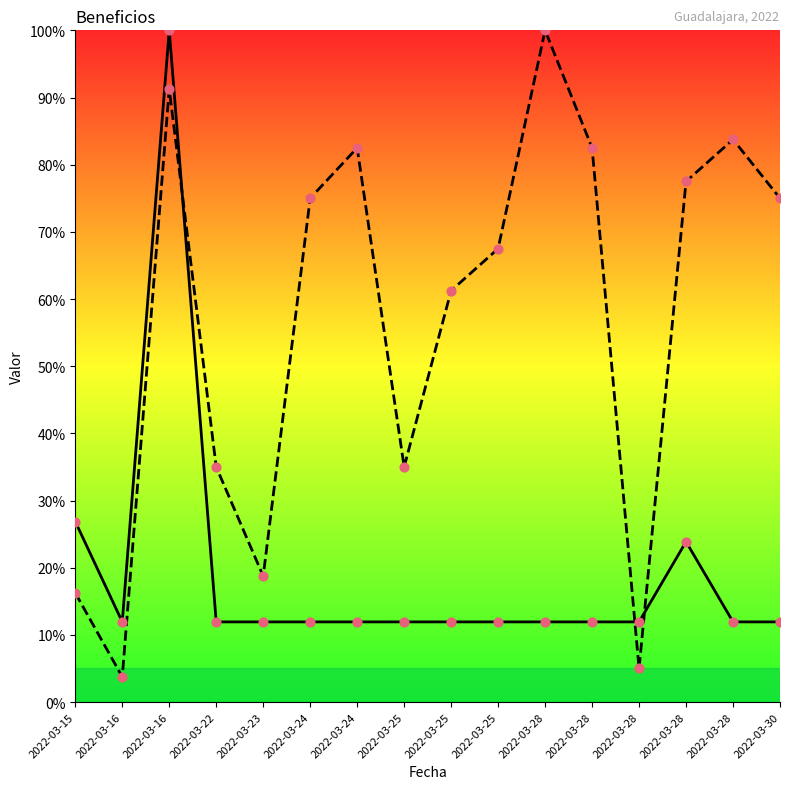

Which series contains the highest Y value?

Monto en pesos